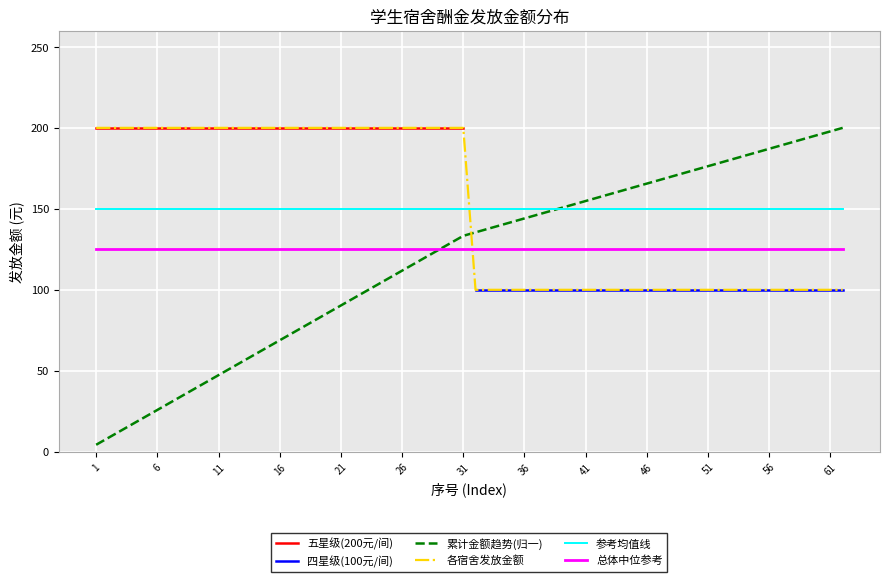

The 总体中位参考 series shows 125.0 at 56. True or false?

True